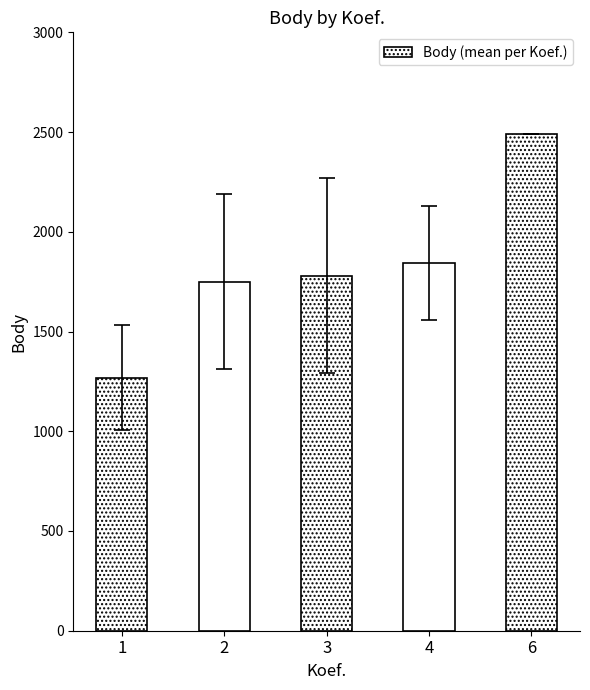

What is the ratio of the value at 6 to the value at 1?

2.0